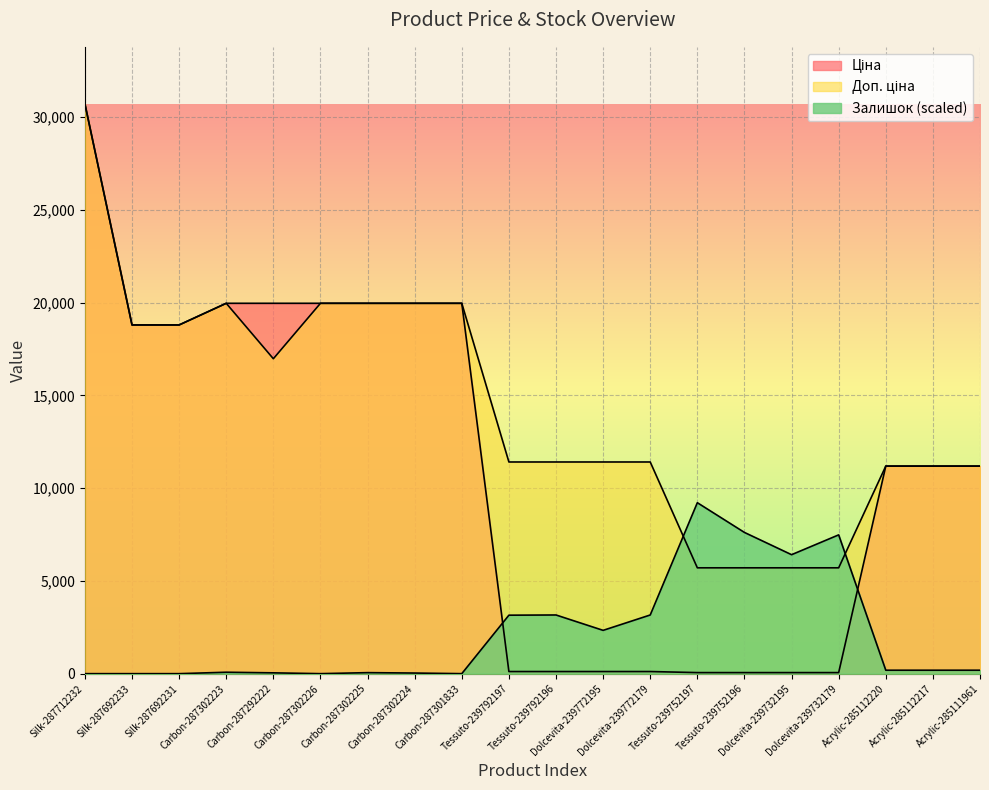

In Доп. ціна, how many points are lower than both neighbors (excluding endpoints)?

1